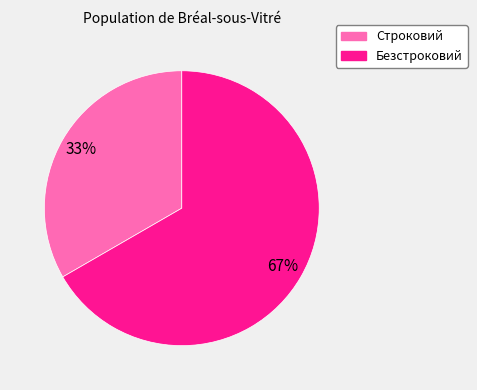

Combined, do Строковий and Безстроковий account for over 50%?

Yes